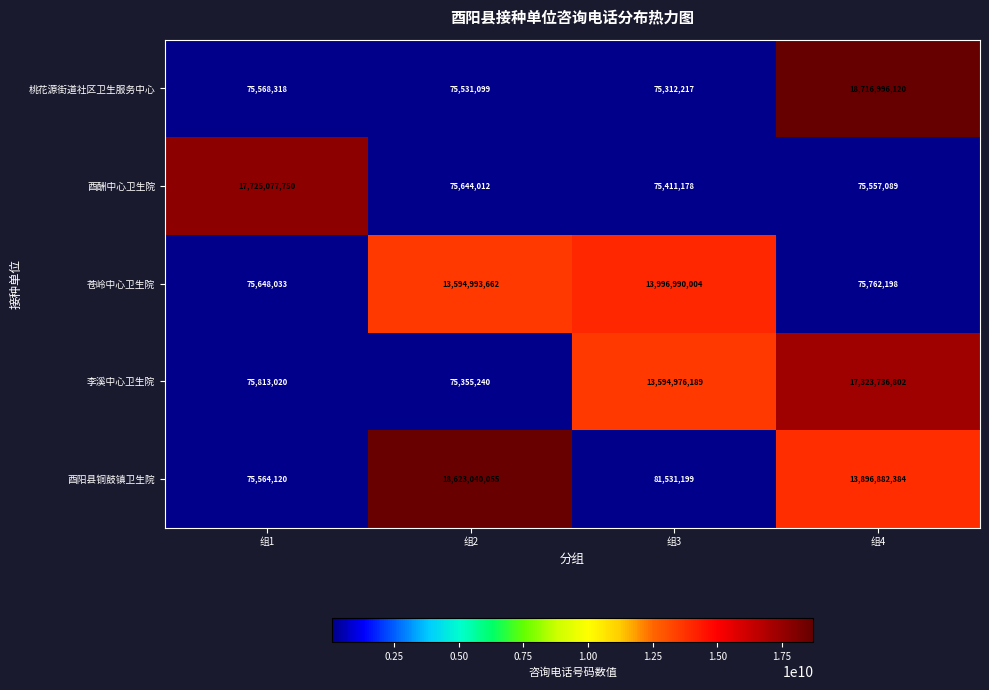

What is the smallest value displayed?

75312217